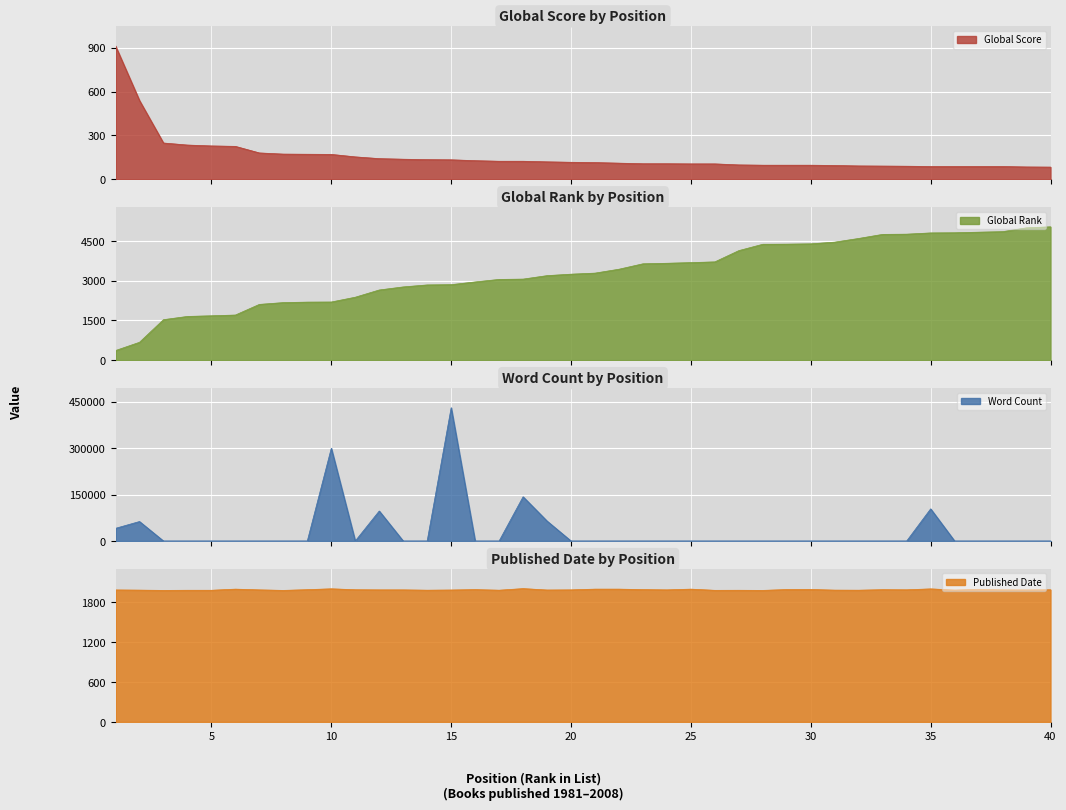

True or false: Published Date has a value of 1187 at 34.

False